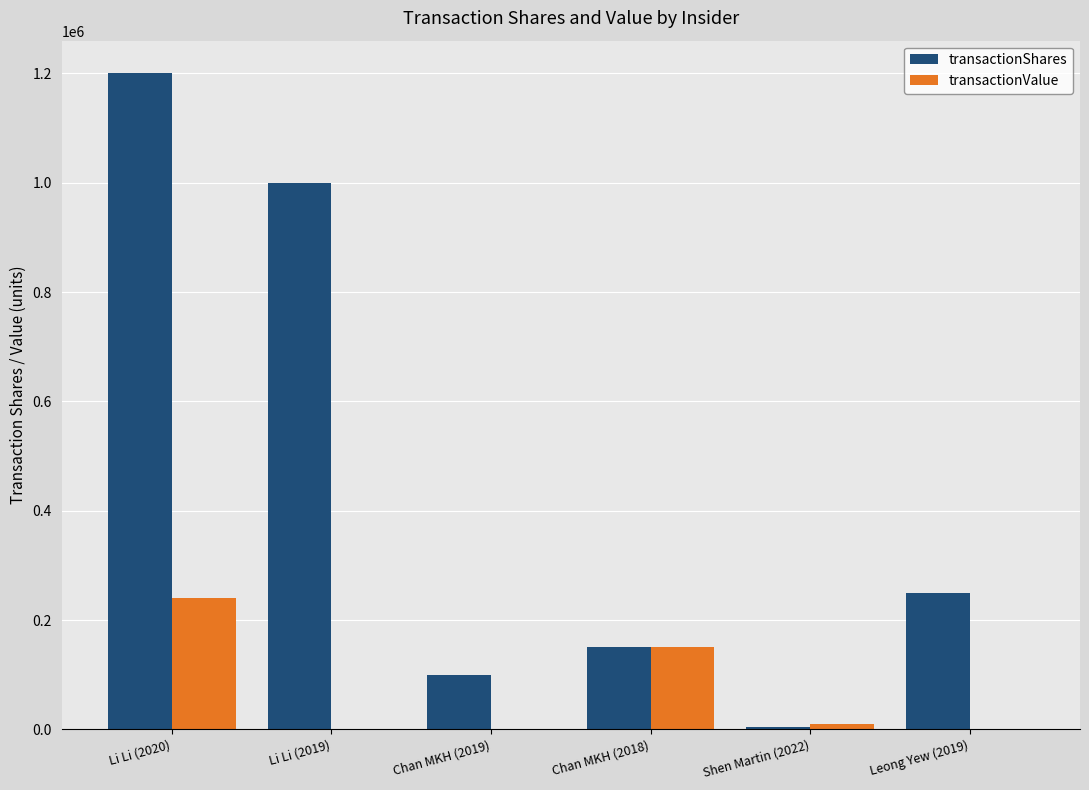

At which category is the sum across all series the highest?

Li Li (2020)